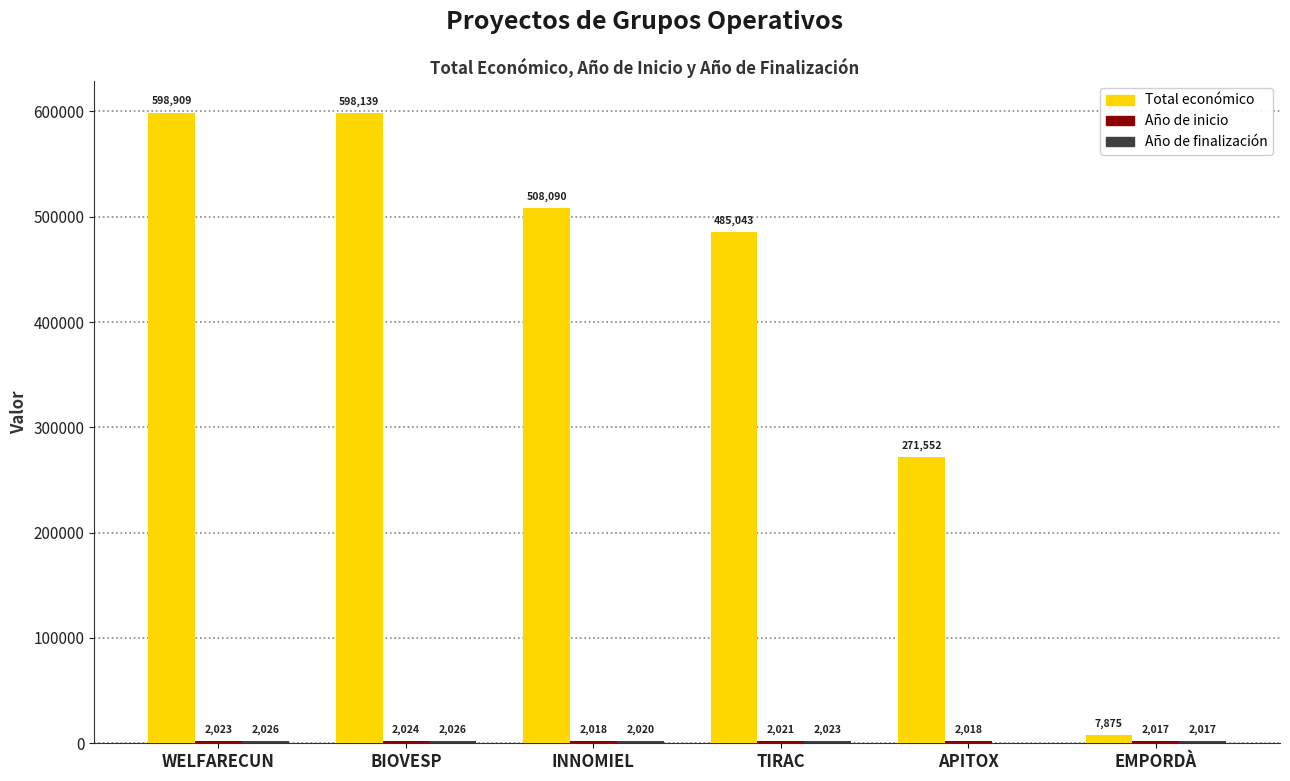

The value of Total económico at WELFARECUN is 173051. True or false?

False